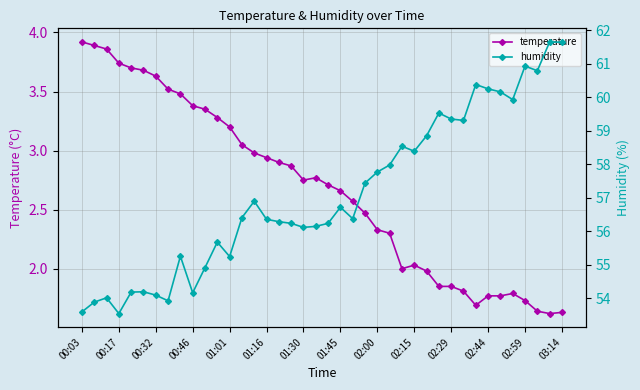

The value of temperature at 01:01 is 3.2. True or false?

True